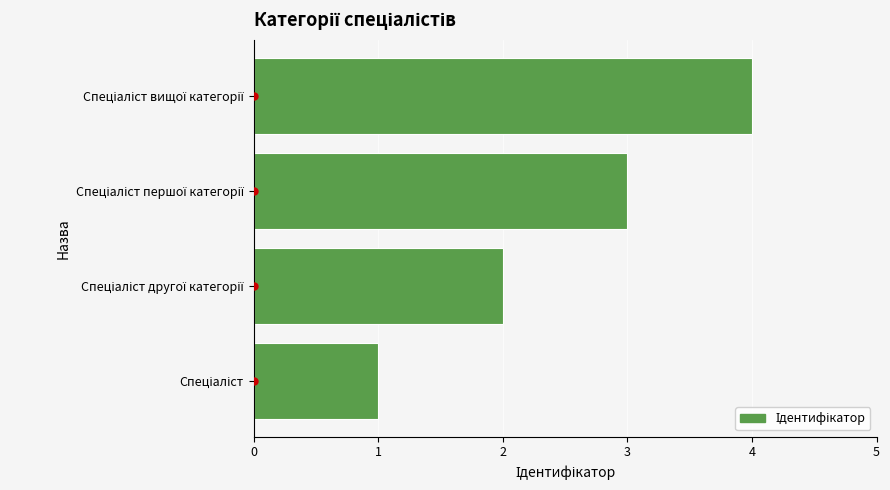

What is the difference between the maximum and minimum values?

3